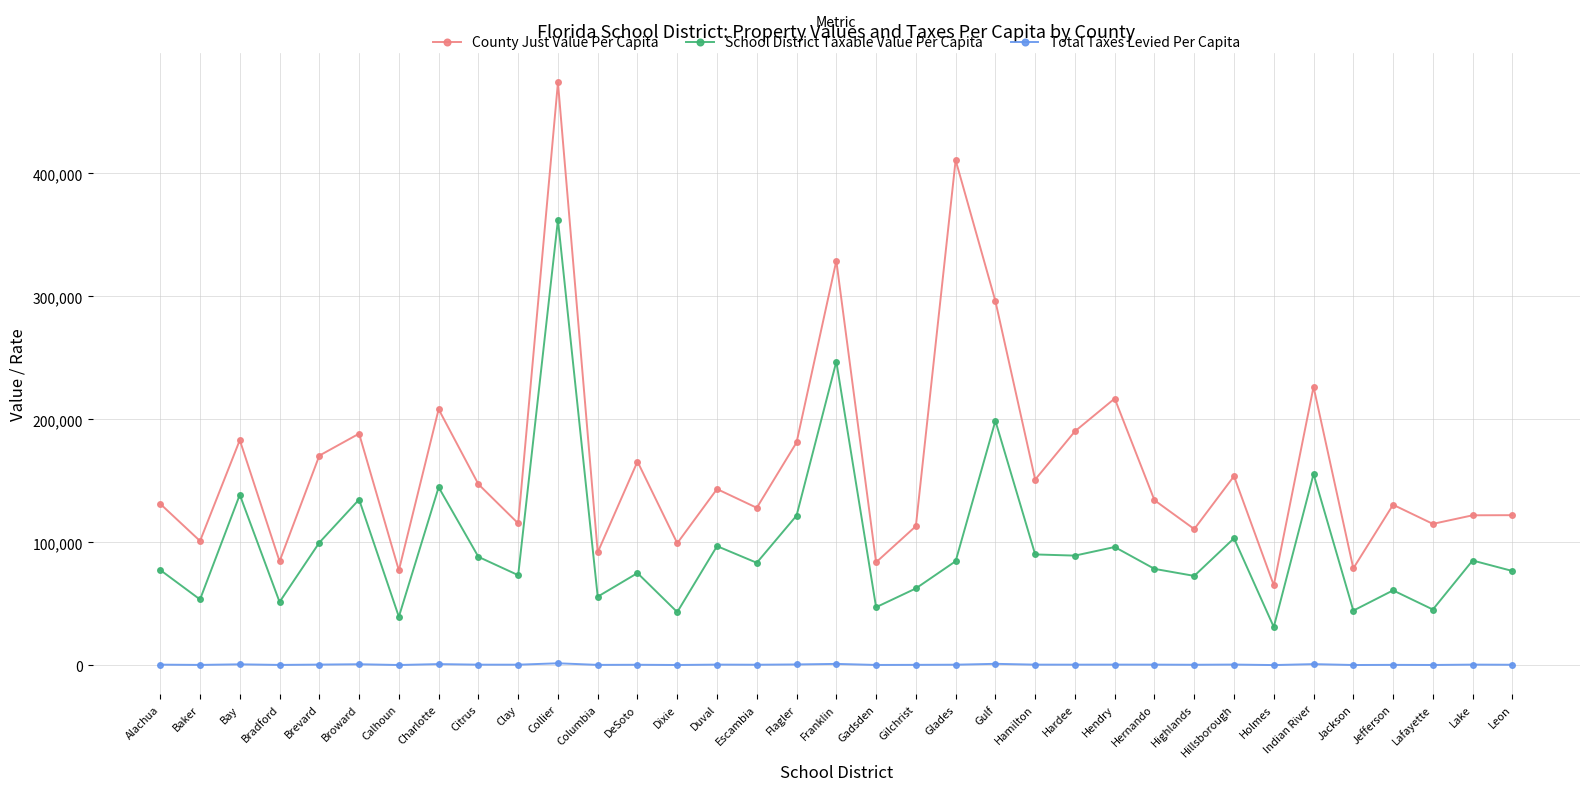

Count the number of data series in this chart.

3